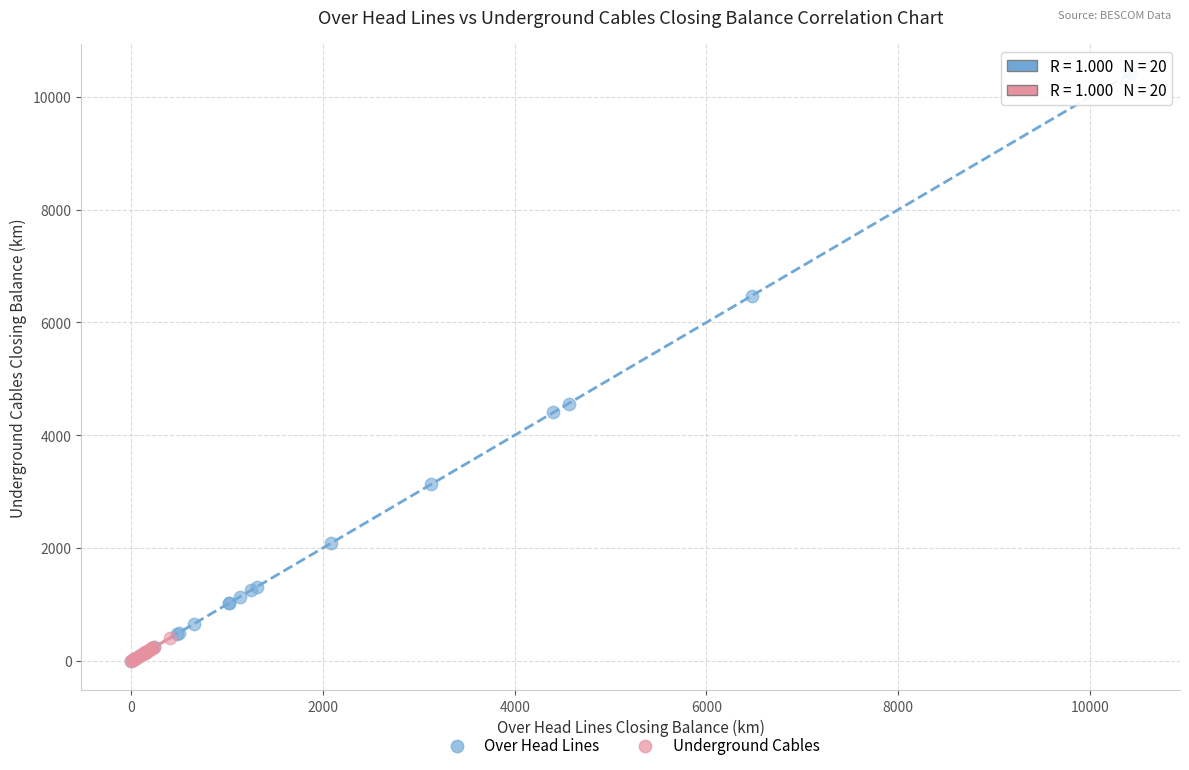

Which series contains the highest Y value?

Over Head Lines